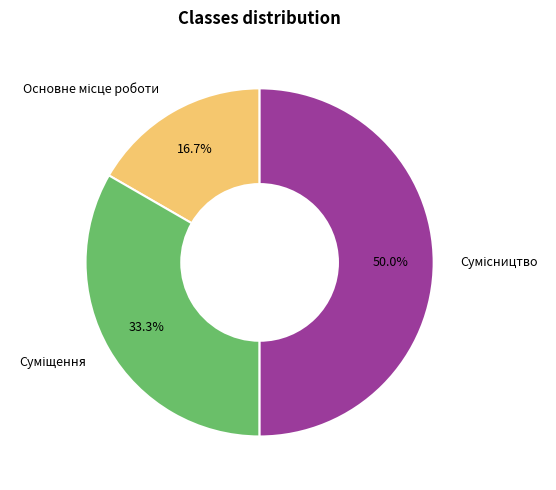

To the nearest percent, what is the difference between the Сумісництво and Суміщення slice percentages?

17%